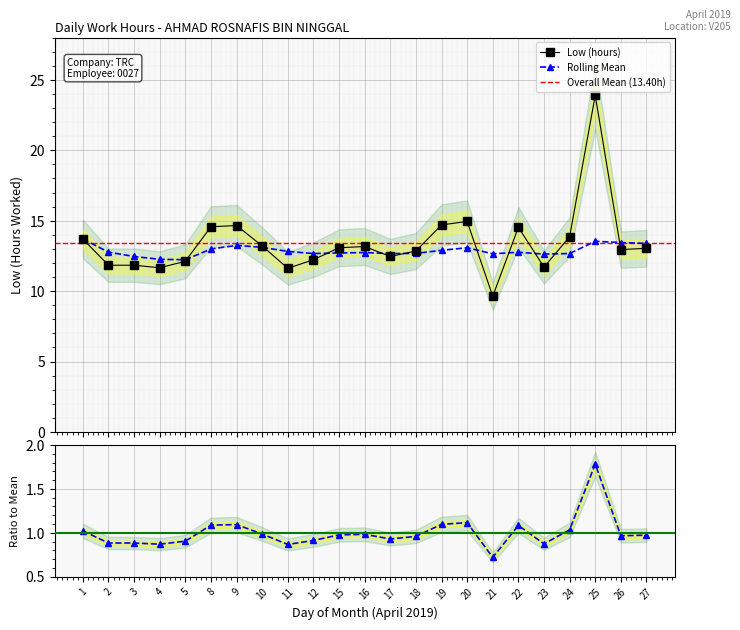

List the labels in order of Low (hours) value, largest first.

25, 20, 19, 9, 8, 22, 24, 1, 10, 16, 15, 27, 26, 18, 17, 12, 5, 2, 3, 23, 4, 11, 21